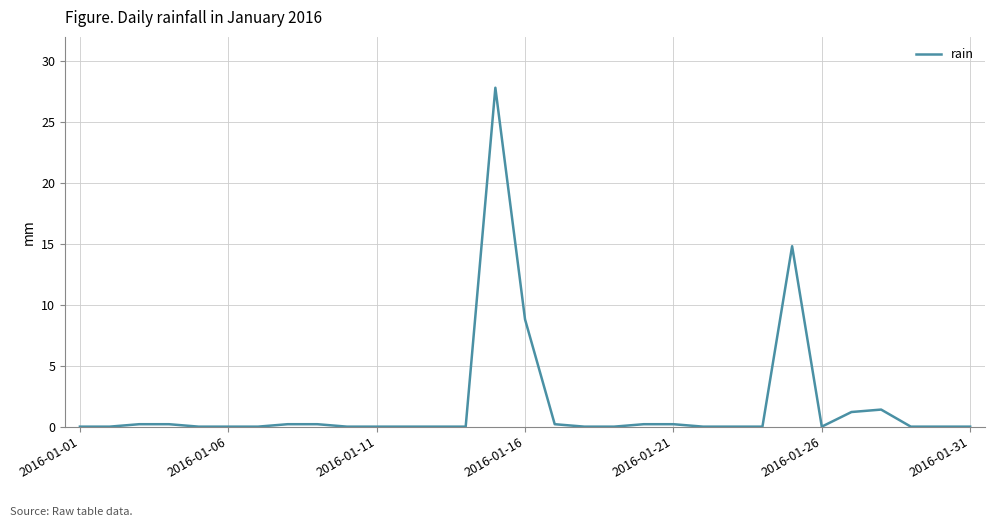

What is the greatest value displayed?

27.8